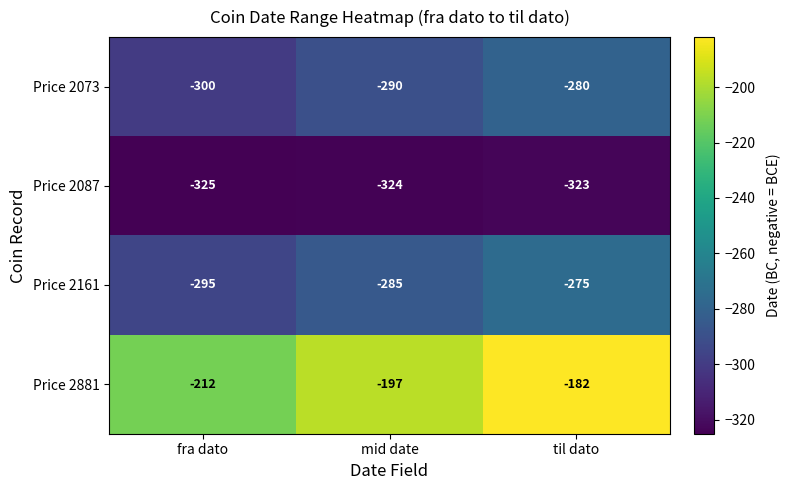

True or false: Price 2073 has a value of -280 at til dato.

True